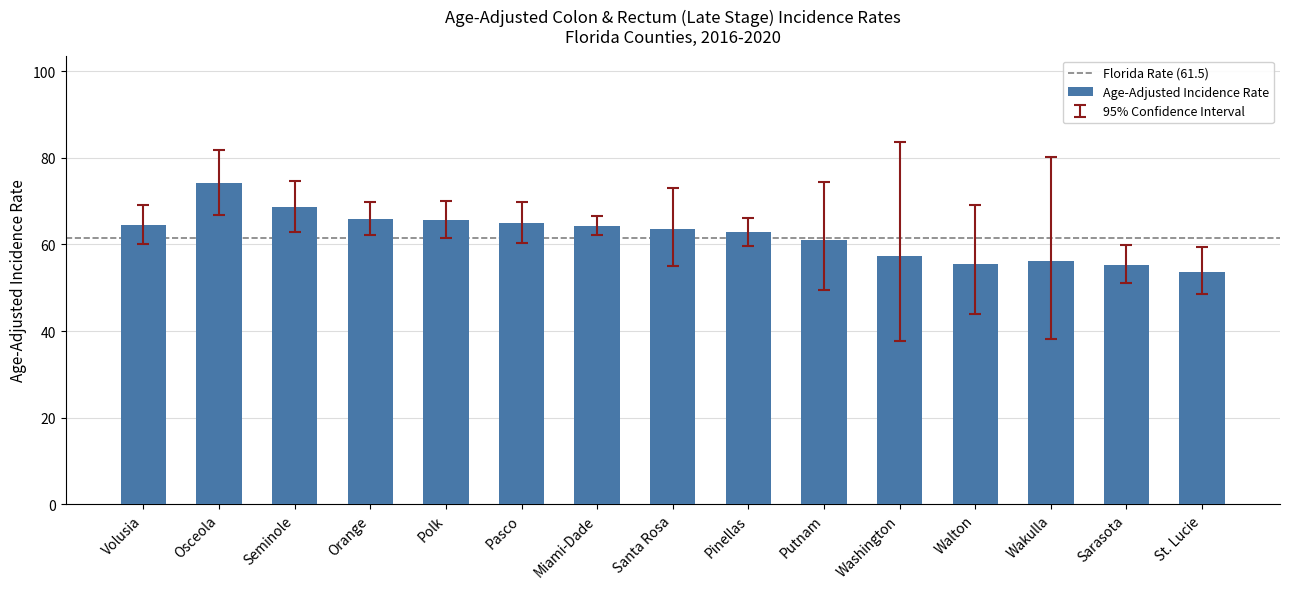

At which category does the chart reach its peak across all series?

Osceola